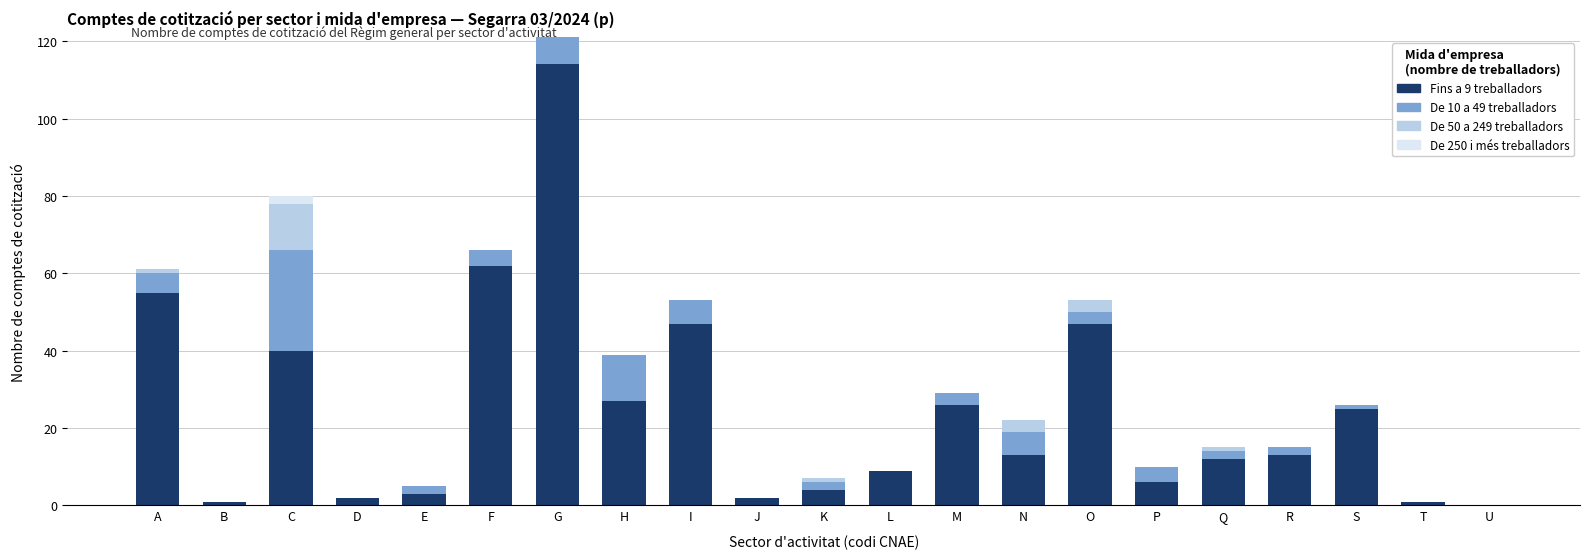

At which label does Fins a 9 treballadors reach its peak?

G